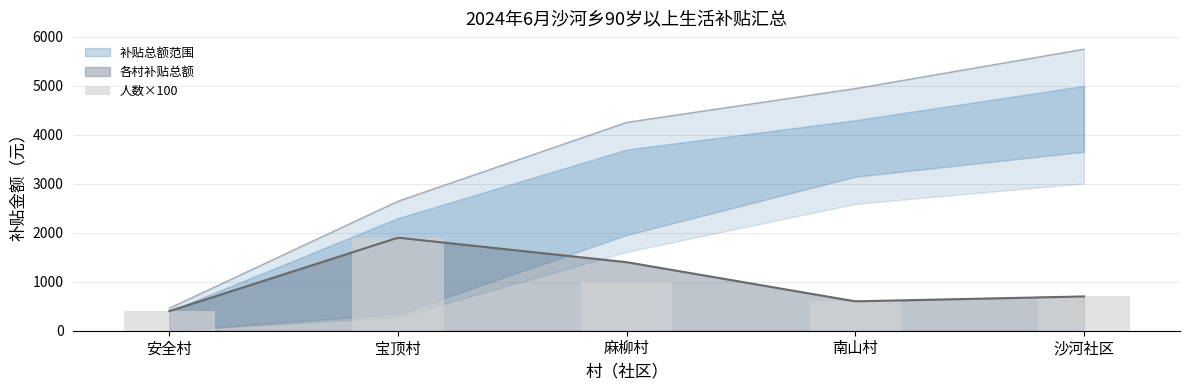

Is it true that the value at 南山村 is 600?

True